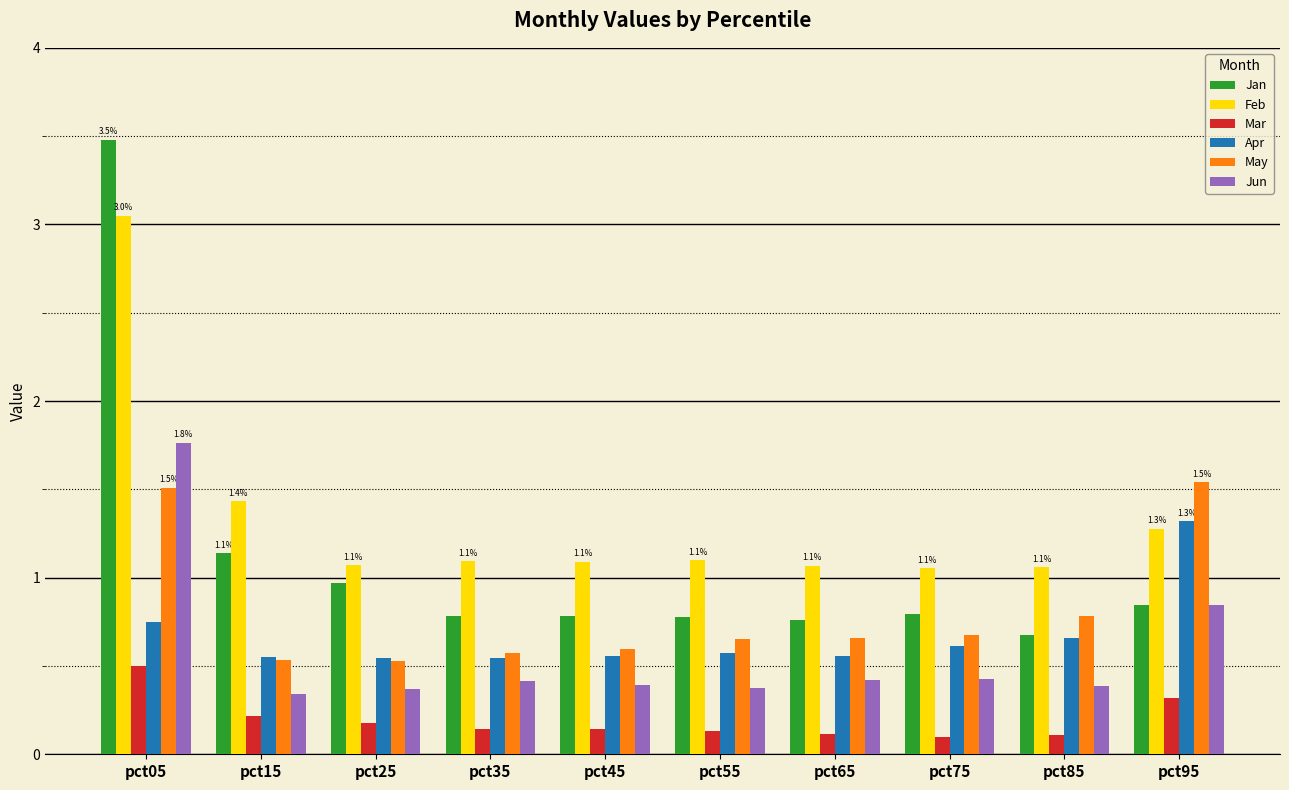

How many Mar values are between 0 and 1?

10